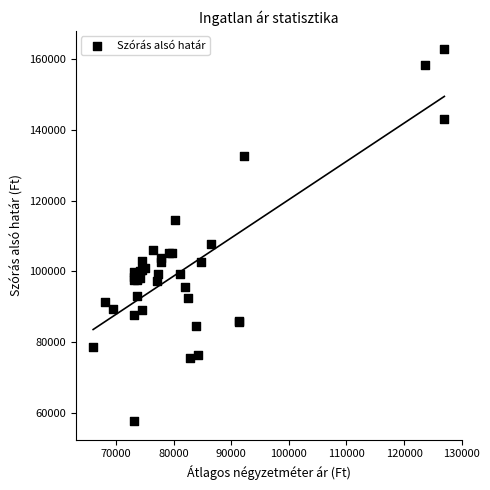

What Y value in the scatter plot is closest to 110211?

107648